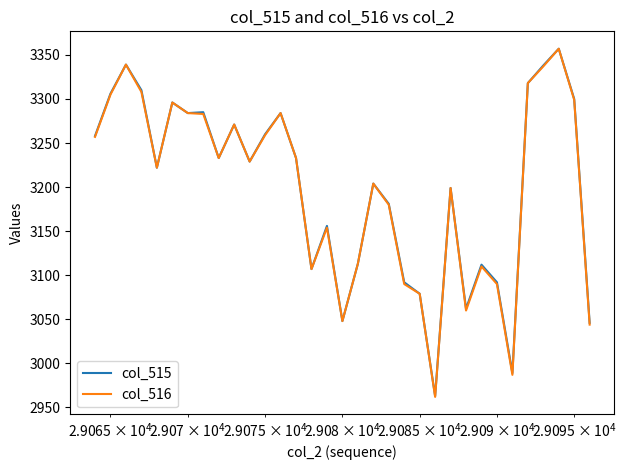

What is the highest value of the col_516 series?

3357